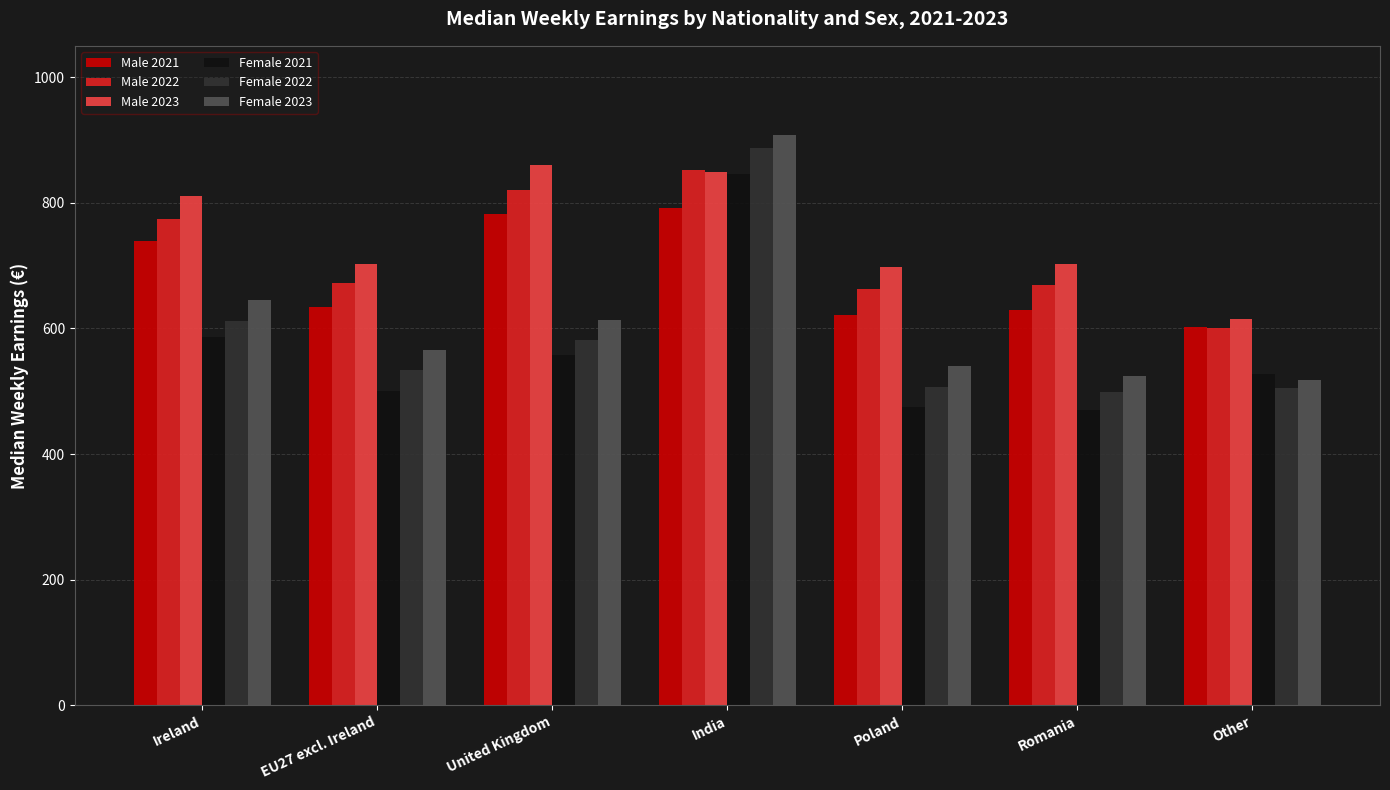

What are all the series names shown in the legend?

Male 2021, Male 2022, Male 2023, Female 2021, Female 2022, Female 2023